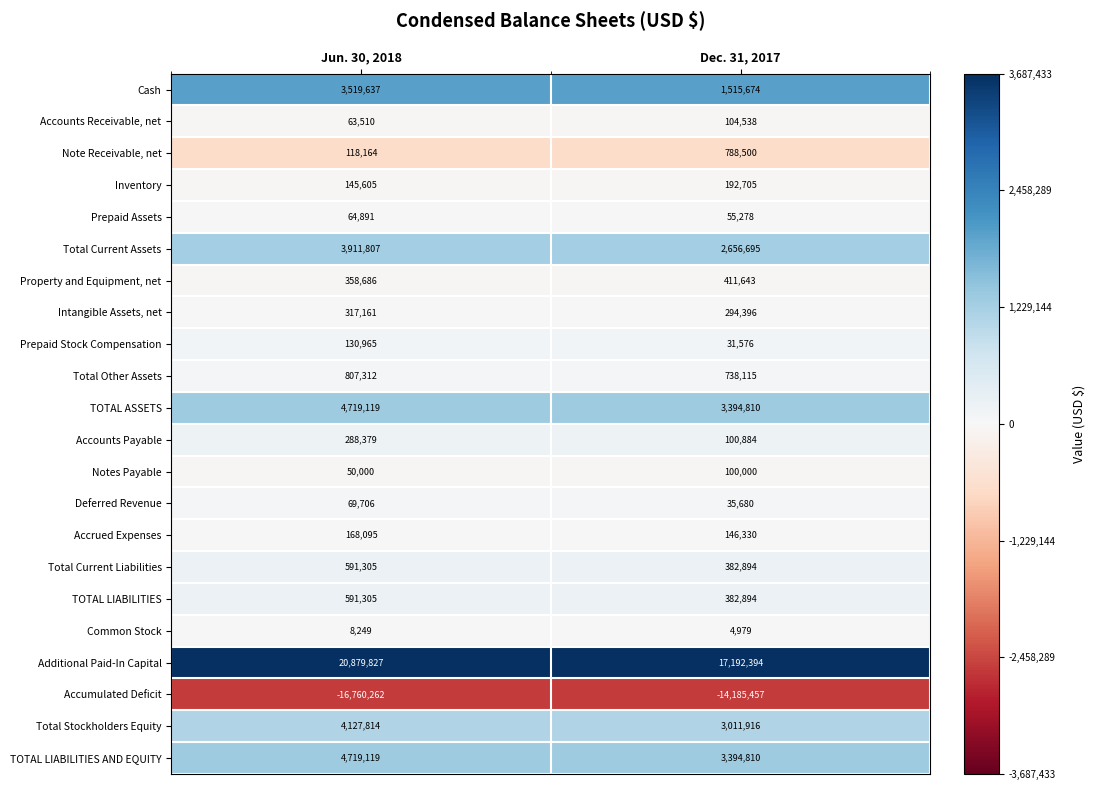

How many data points does each series have?

2